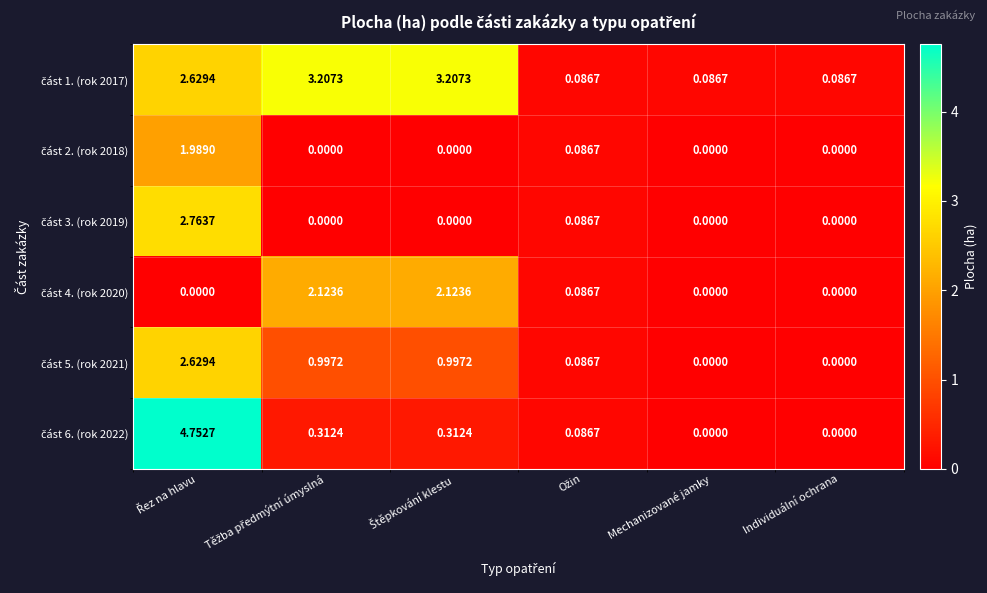

Between Ožin and Těžba předmýtní úmyslná, which is larger?

Těžba předmýtní úmyslná